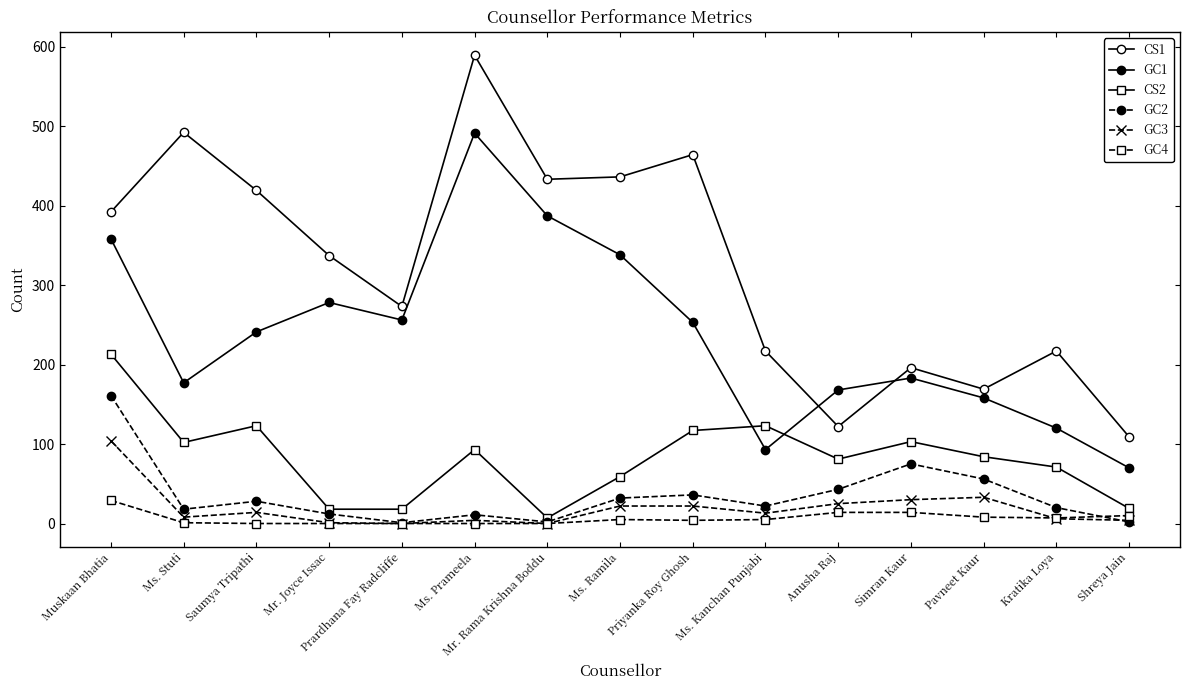

Reading left to right, extract all data points from this chart.

CS1: Muskaan Bhatia=392	Ms. Stuti=492	Saumya Tripathi=419	Mr. Joyce Issac=337	Prardhana Fay Radcliffe=273	Ms. Prameela=589	Mr. Rama Krishna Boddu=433	Ms. Ramila=436	Priyanka Roy Ghosh=464	Ms. Kanchan Punjabi=217	Anusha Raj=122	Simran Kaur=196	Pavneet Kaur=169	Kratika Loya=217	Shreya Jain=109
GC1: Muskaan Bhatia=358	Ms. Stuti=177	Saumya Tripathi=241	Mr. Joyce Issac=278	Prardhana Fay Radcliffe=256	Ms. Prameela=491	Mr. Rama Krishna Boddu=387	Ms. Ramila=338	Priyanka Roy Ghosh=253	Ms. Kanchan Punjabi=93	Anusha Raj=168	Simran Kaur=183	Pavneet Kaur=158	Kratika Loya=120	Shreya Jain=70
CS2: Muskaan Bhatia=213	Ms. Stuti=102	Saumya Tripathi=123	Mr. Joyce Issac=18	Prardhana Fay Radcliffe=18	Ms. Prameela=93	Mr. Rama Krishna Boddu=7	Ms. Ramila=59	Priyanka Roy Ghosh=117	Ms. Kanchan Punjabi=123	Anusha Raj=81	Simran Kaur=103	Pavneet Kaur=84	Kratika Loya=71	Shreya Jain=19
GC2: Muskaan Bhatia=161	Ms. Stuti=18	Saumya Tripathi=28	Mr. Joyce Issac=12	Prardhana Fay Radcliffe=1	Ms. Prameela=11	Mr. Rama Krishna Boddu=2	Ms. Ramila=32	Priyanka Roy Ghosh=36	Ms. Kanchan Punjabi=22	Anusha Raj=43	Simran Kaur=75	Pavneet Kaur=56	Kratika Loya=20	Shreya Jain=2
GC3: Muskaan Bhatia=104	Ms. Stuti=8	Saumya Tripathi=14	Mr. Joyce Issac=1	Prardhana Fay Radcliffe=0	Ms. Prameela=4	Mr. Rama Krishna Boddu=0	Ms. Ramila=22	Priyanka Roy Ghosh=22	Ms. Kanchan Punjabi=13	Anusha Raj=25	Simran Kaur=30	Pavneet Kaur=33	Kratika Loya=6	Shreya Jain=4
GC4: Muskaan Bhatia=29	Ms. Stuti=1	Saumya Tripathi=0	Mr. Joyce Issac=0	Prardhana Fay Radcliffe=0	Ms. Prameela=0	Mr. Rama Krishna Boddu=0	Ms. Ramila=5	Priyanka Roy Ghosh=4	Ms. Kanchan Punjabi=5	Anusha Raj=14	Simran Kaur=14	Pavneet Kaur=8	Kratika Loya=7	Shreya Jain=10